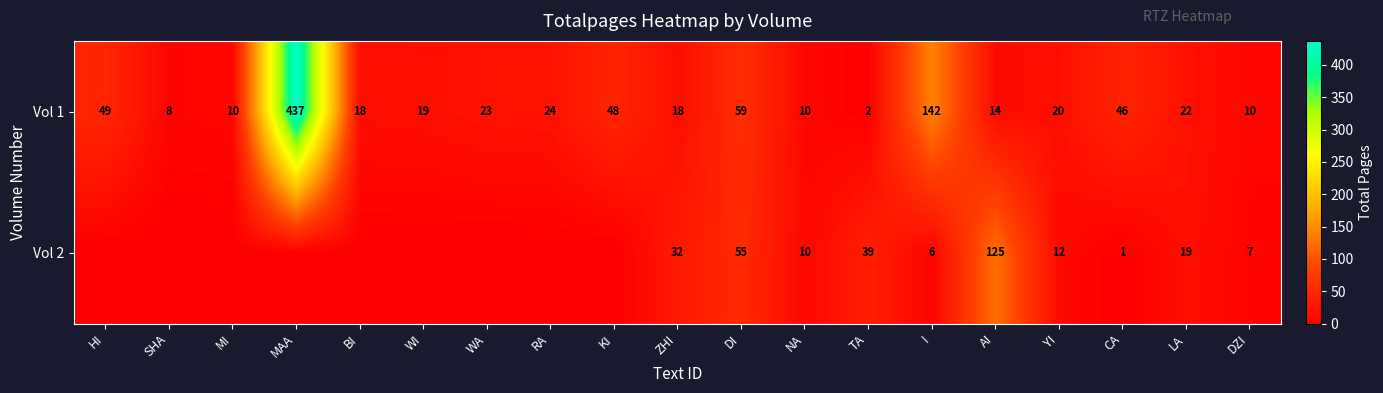

Read the Vol 1 value at SHA, to the nearest 10.

10